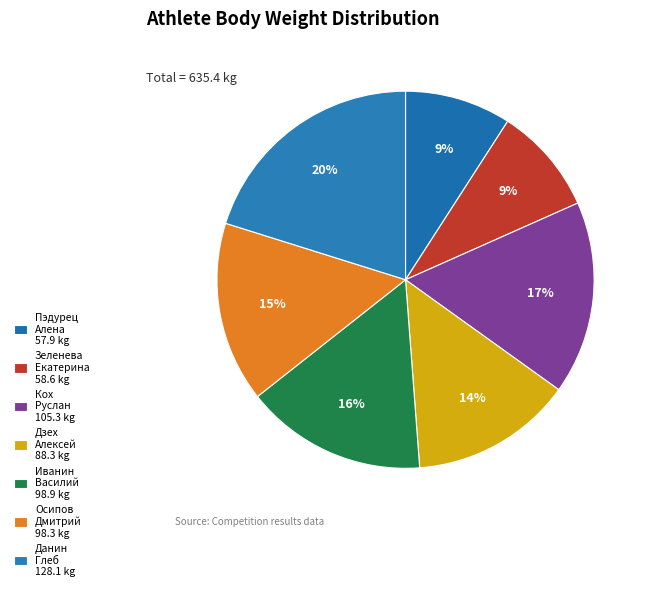

Count the number of slices in the pie.

7